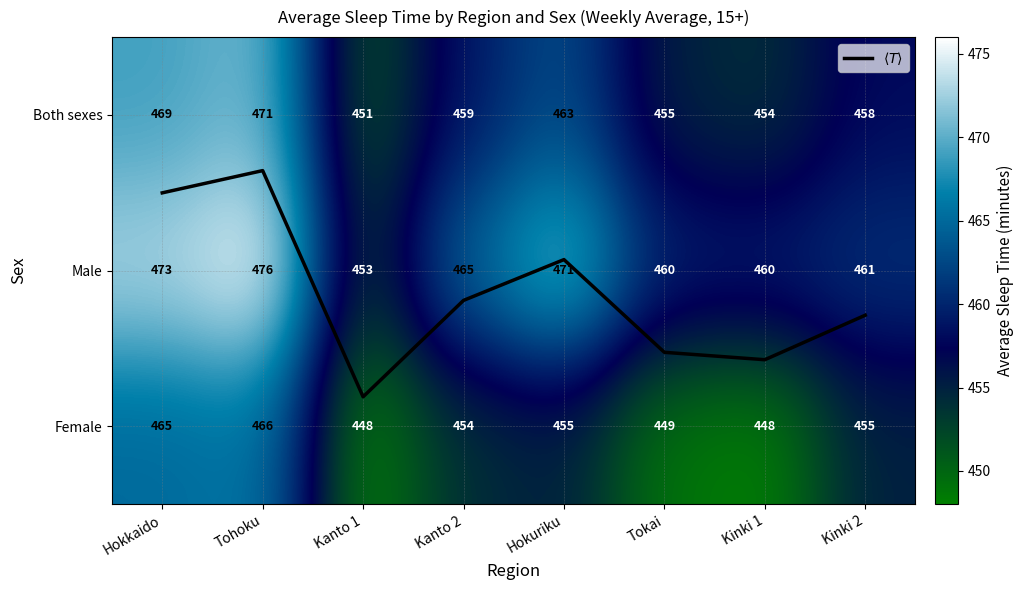

What is the sum of all Both sexes values?

3680.0